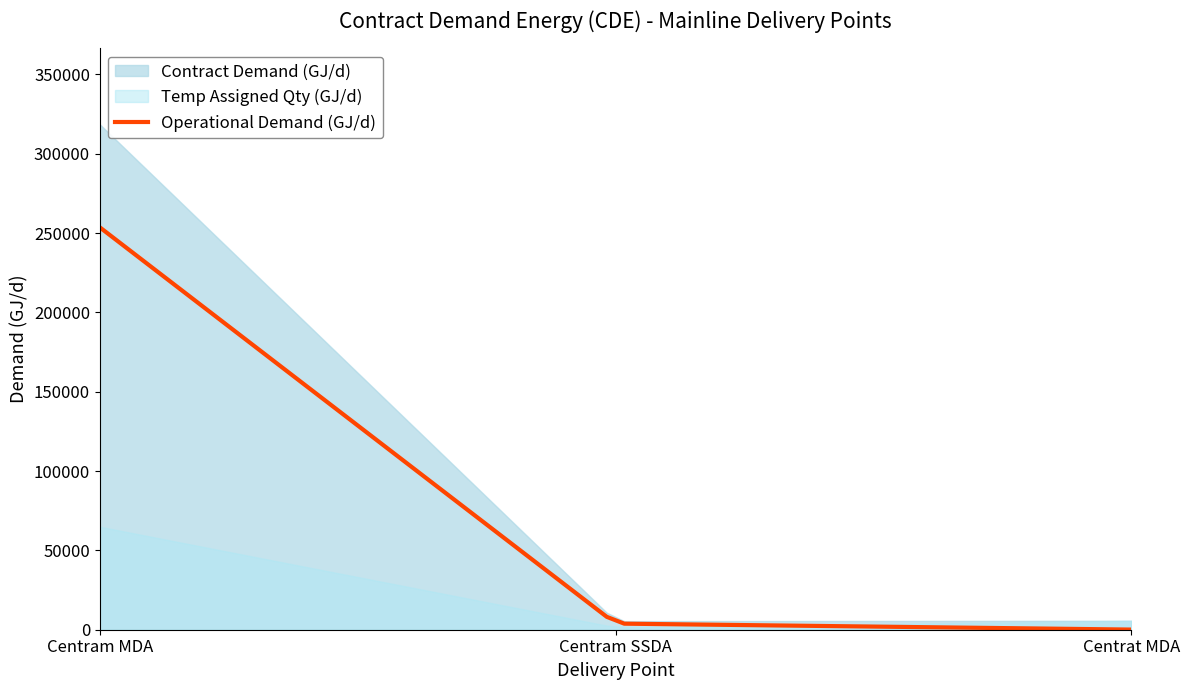

The temp_assigned series shows 29425 at contract_demand. True or false?

False